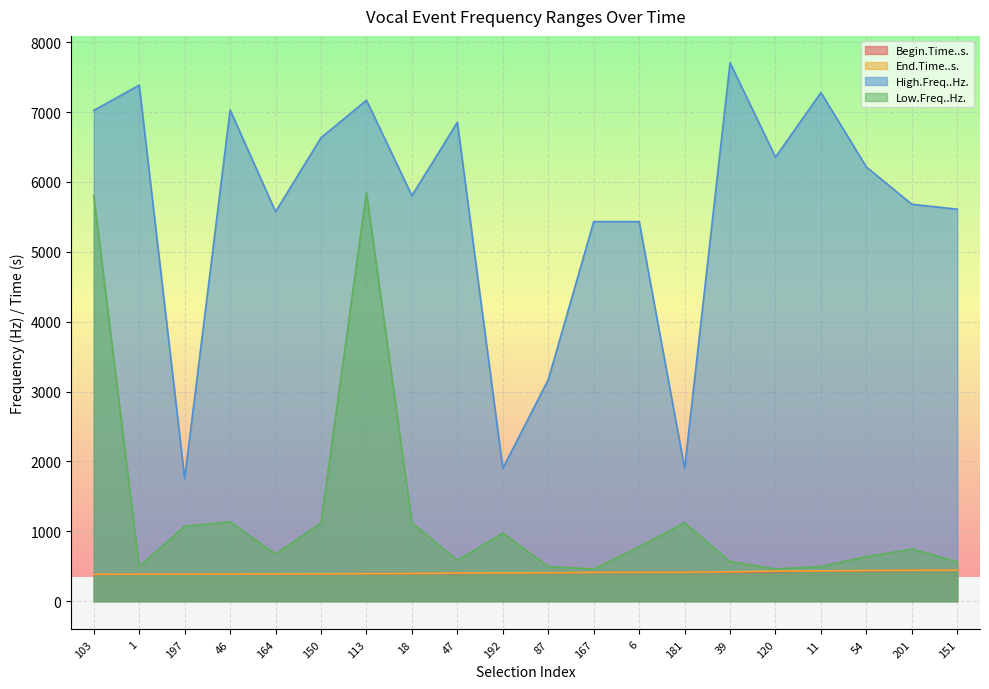

How many data points in End.Time..s. are less than 407?

10